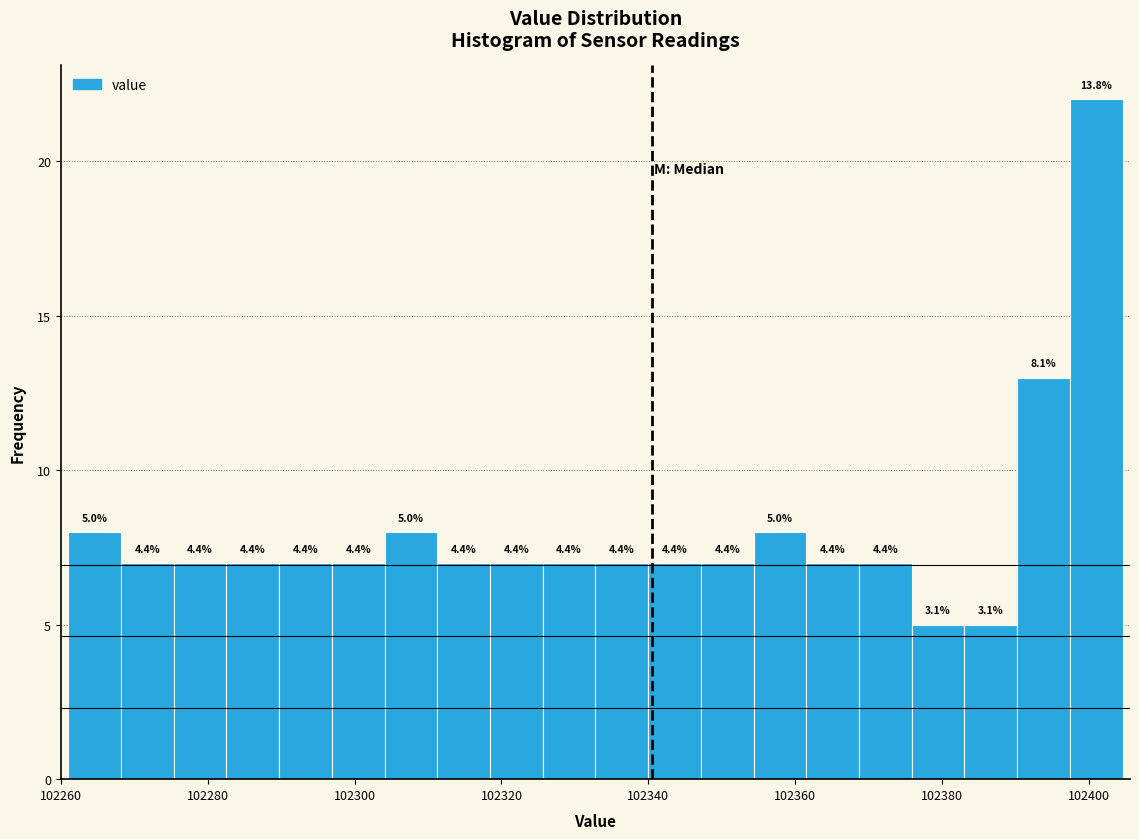

Around what value on the x-axis is the tallest bar? Give the approximate position of its centre, as read against the axis.

102400